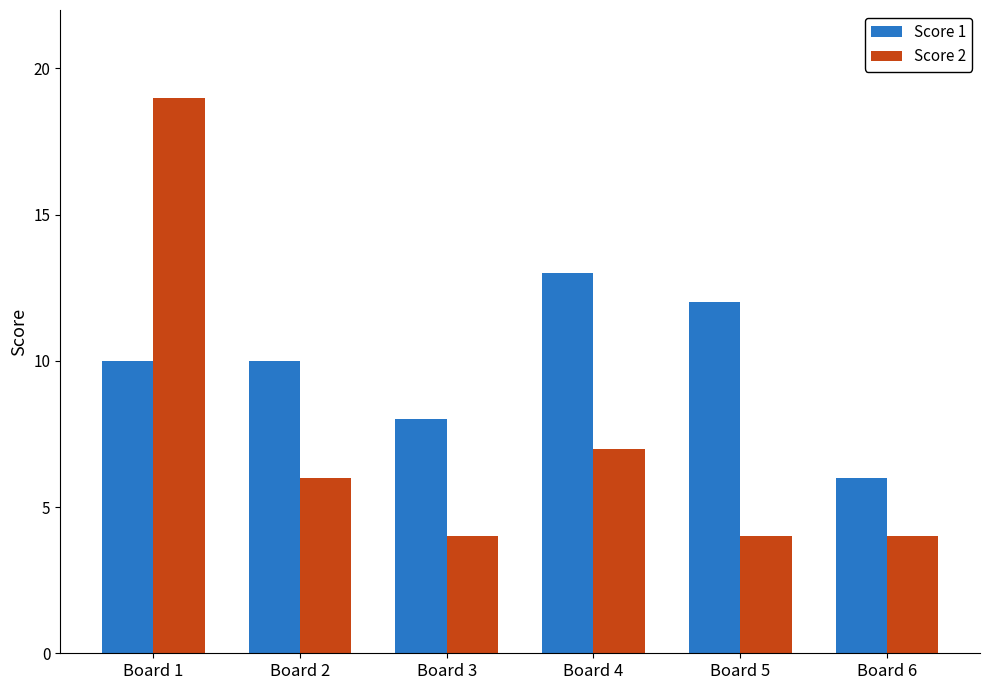

True or false: Score 2 has a value of 4 at Board 3.

True